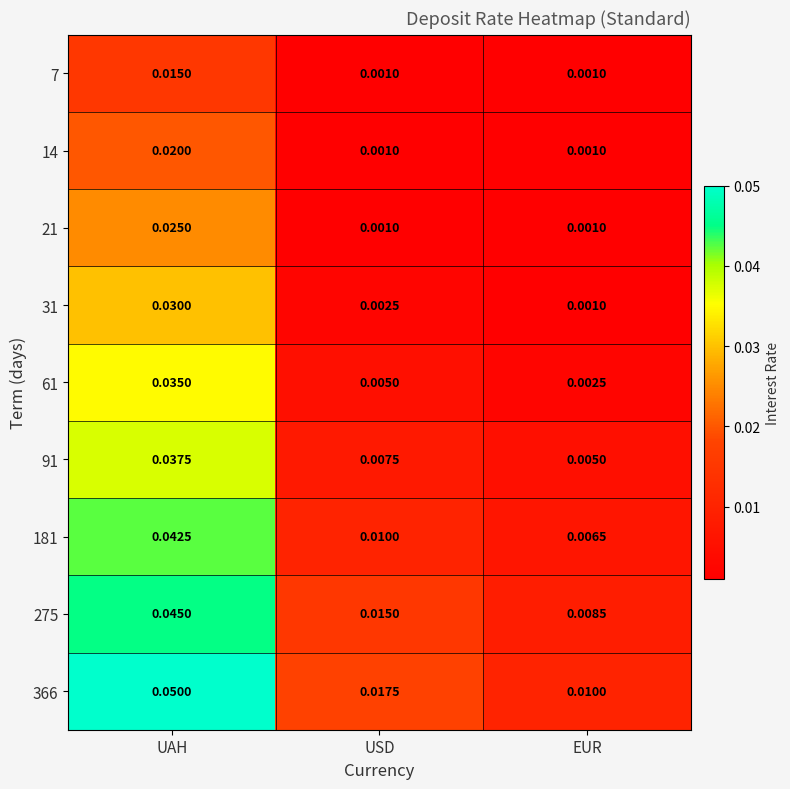

At which label is 91 closest to 0?

EUR